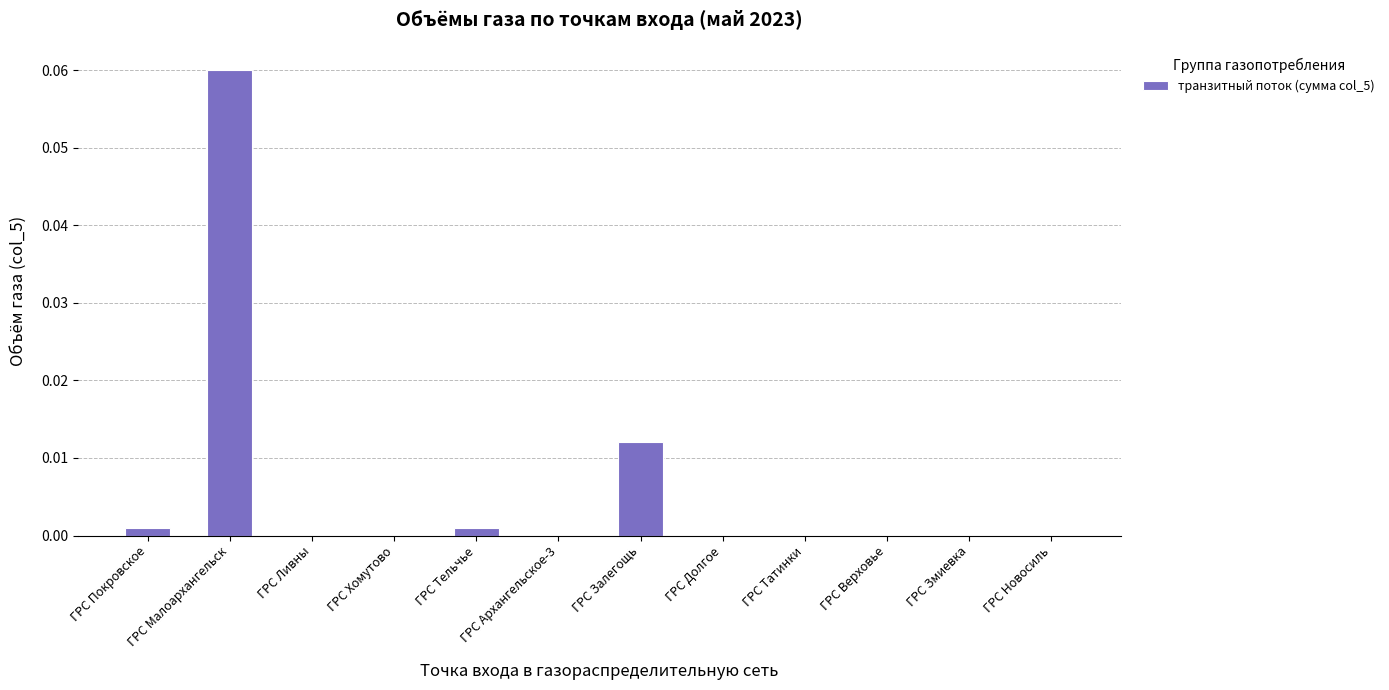

How many series are shown in this chart?

1